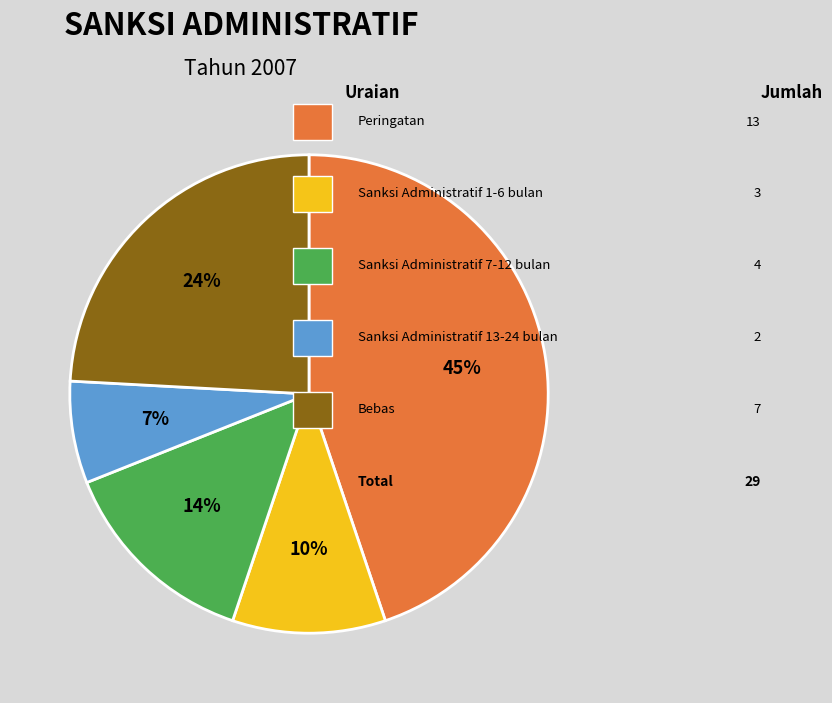

To the nearest percent, what is the difference between the largest and smallest slice percentages?

38%